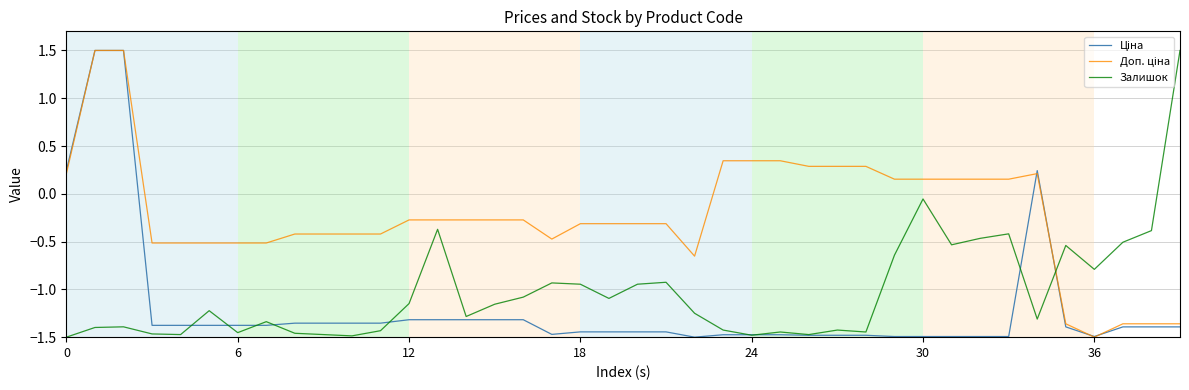

What is the greatest value displayed?

1.5